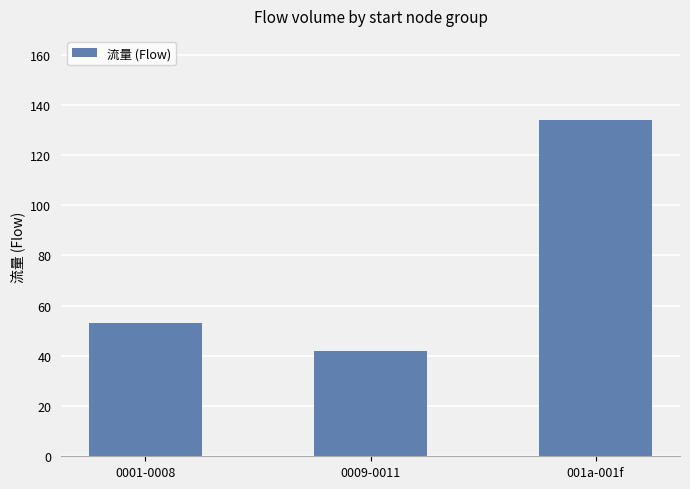

List the labels in order of value, smallest first.

0009-0011, 0001-0008, 001a-001f